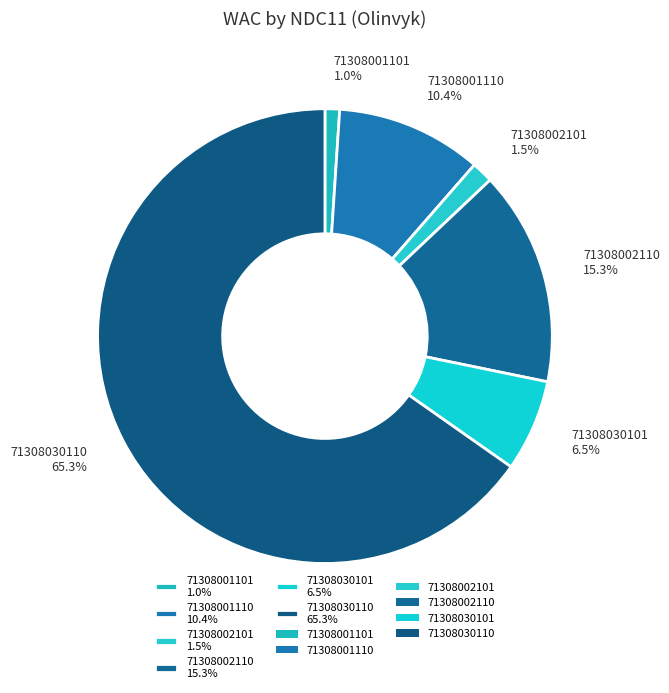

How many segments does this pie chart have?

6